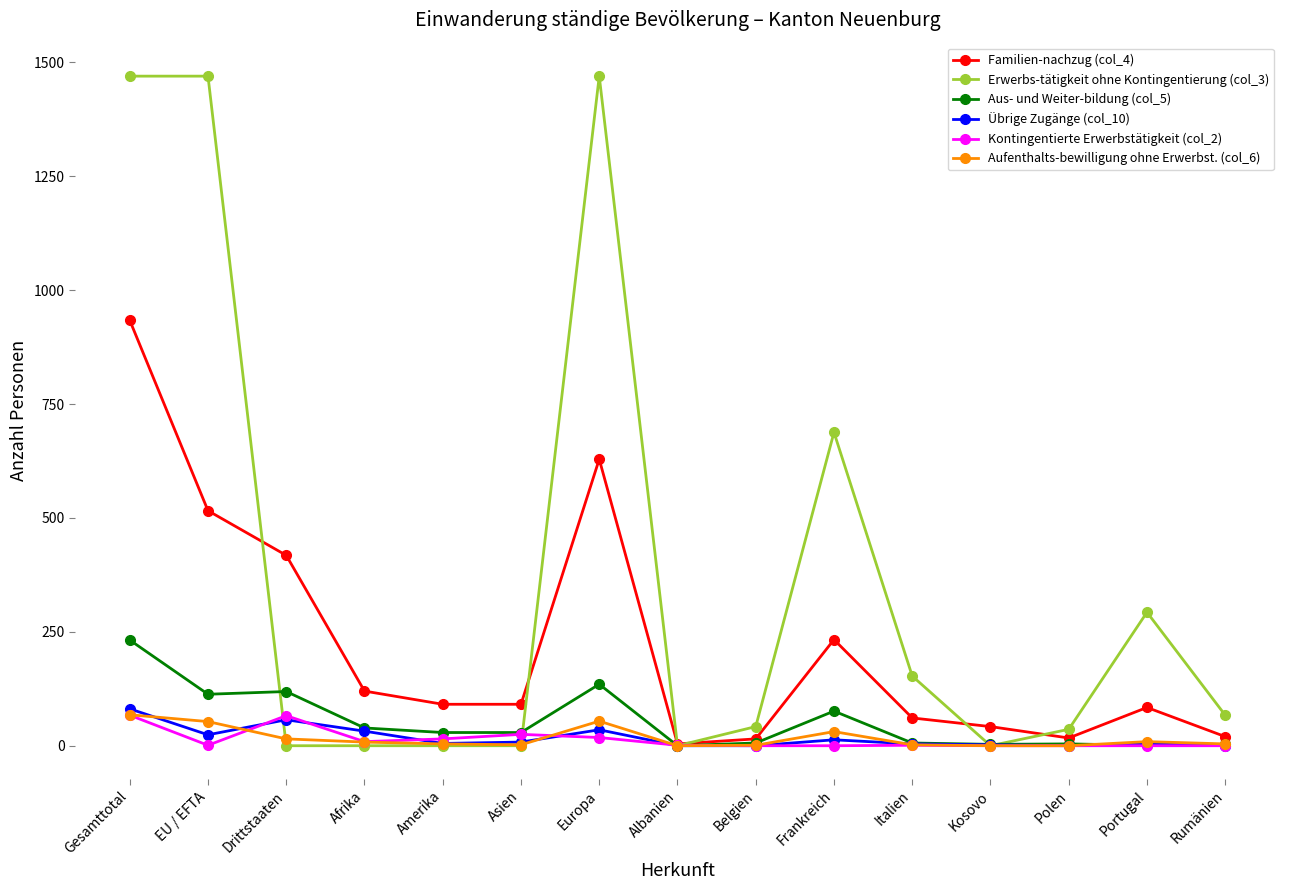

What is the label of the 12th point from the right?

Afrika